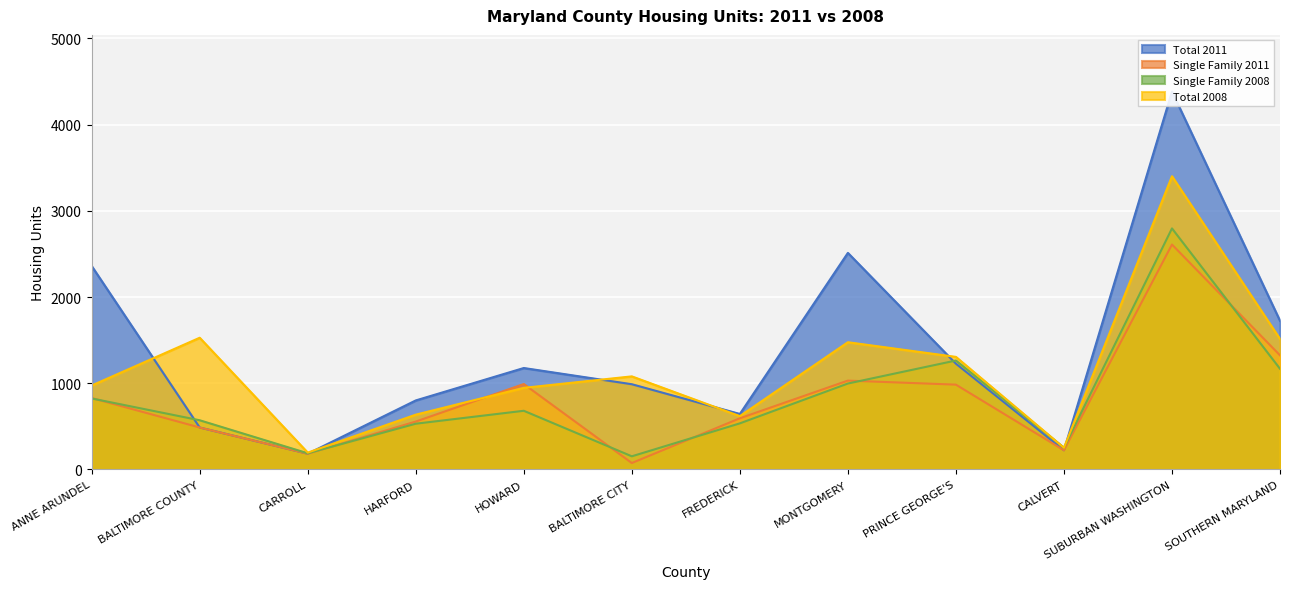

True or false: Single Family 2008 has a value of 1012 at BALTIMORE COUNTY.

False